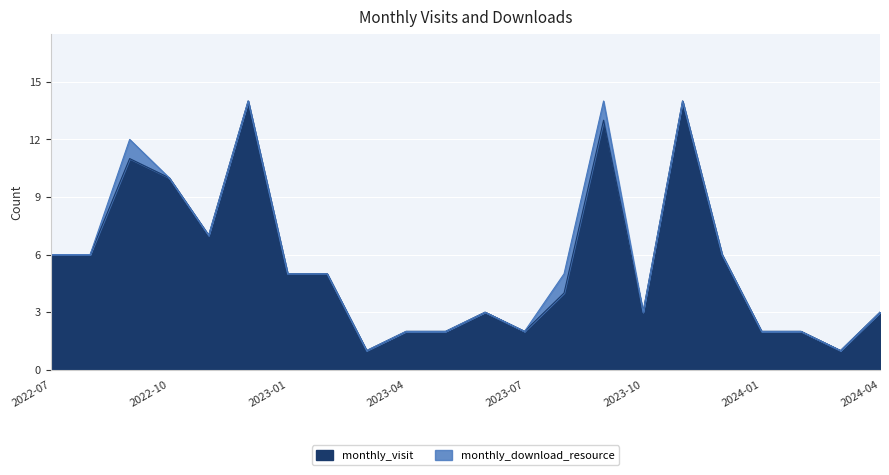

What is the label of the 21st point from the left?

2024-03